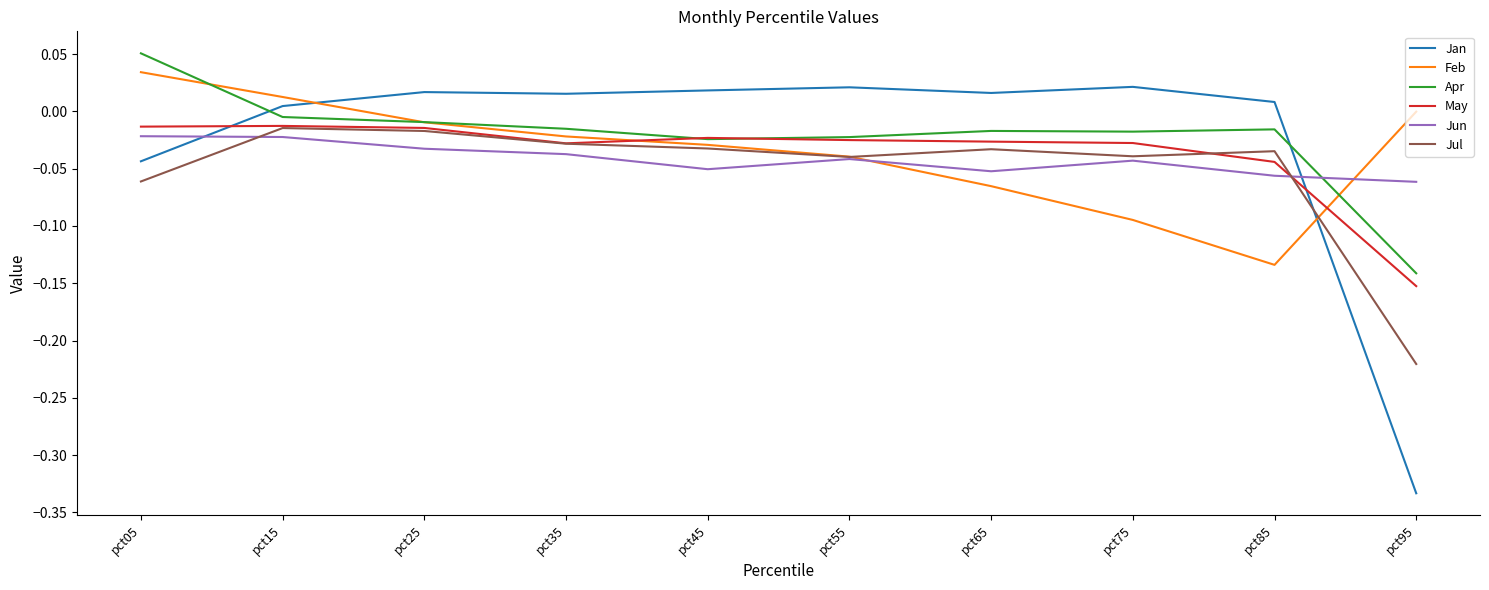

Where does the Feb series first go above 0?

pct05